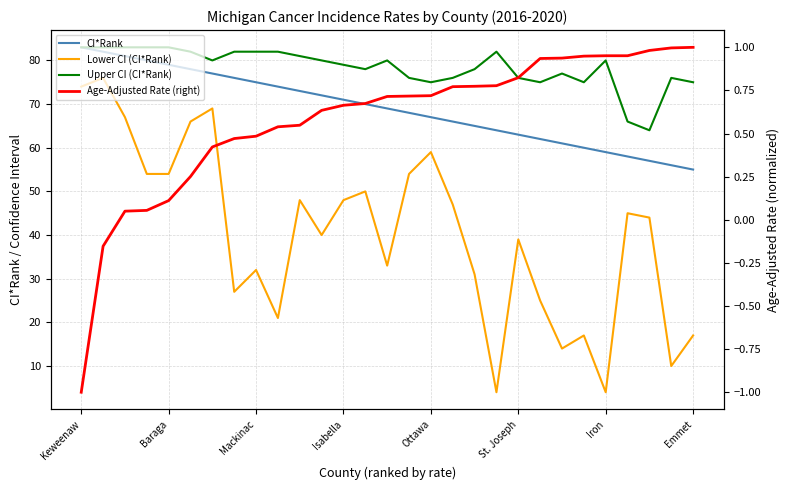

True or false: CI*Rank has more than 0 points higher than both neighbors.

False